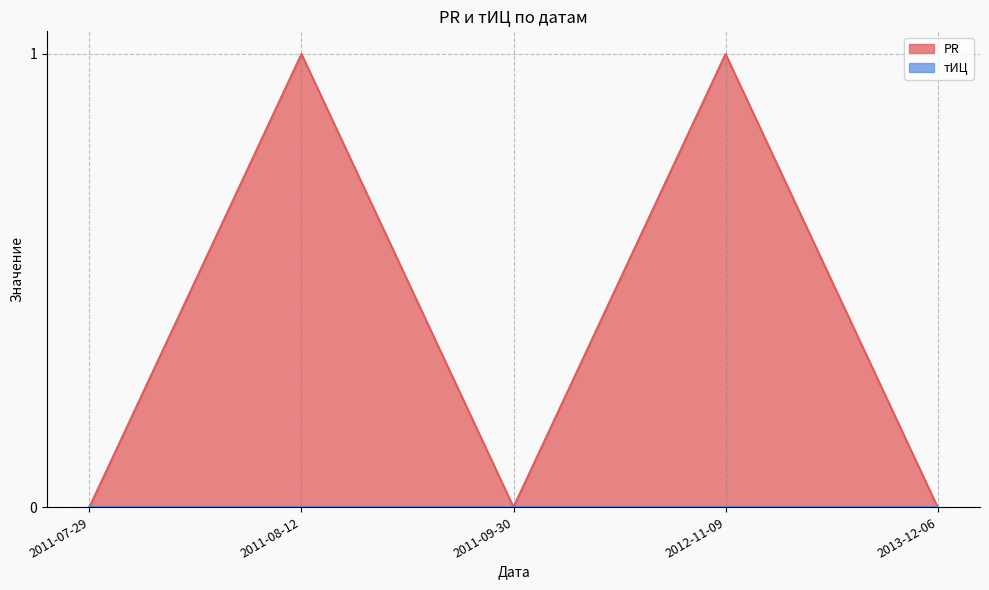

Does the chart display data point markers on the line(s)?

No